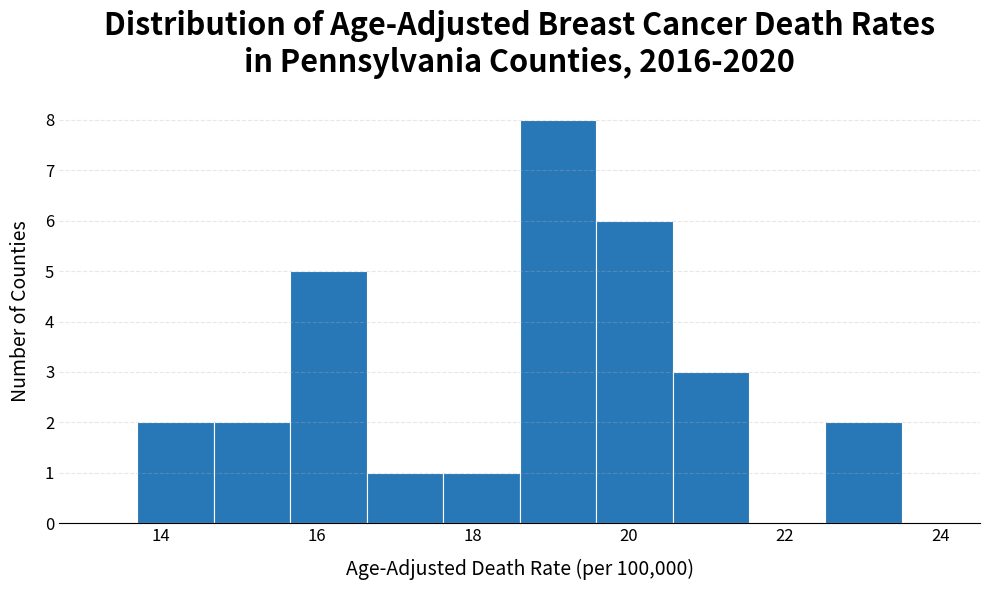

Over which range of the x-axis is the bar tallest?

18.60 to 19.58